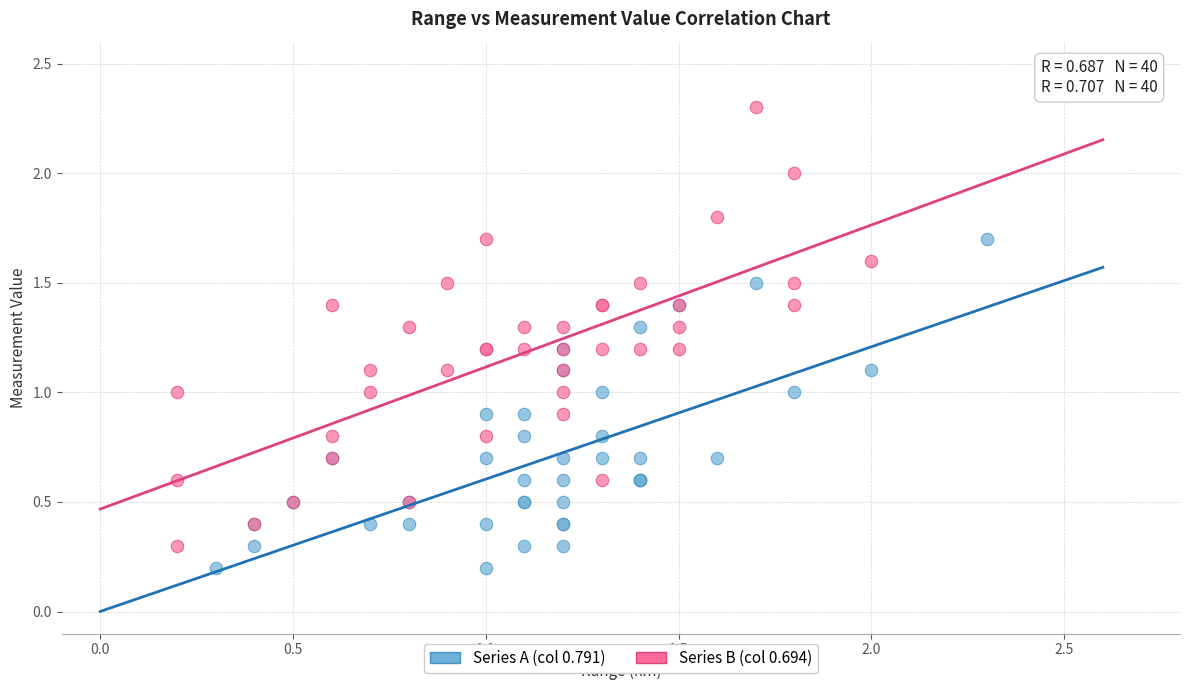

Which series reaches the minimum Y coordinate?

Series A (col 0.791)